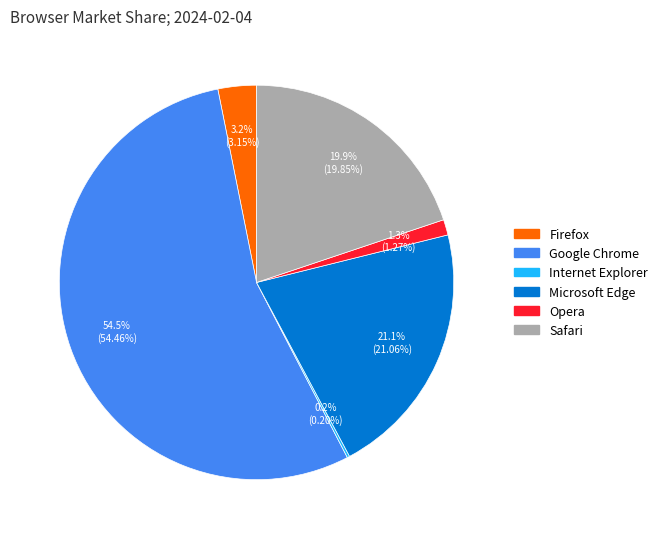

Is there a majority slice in this chart?

Yes